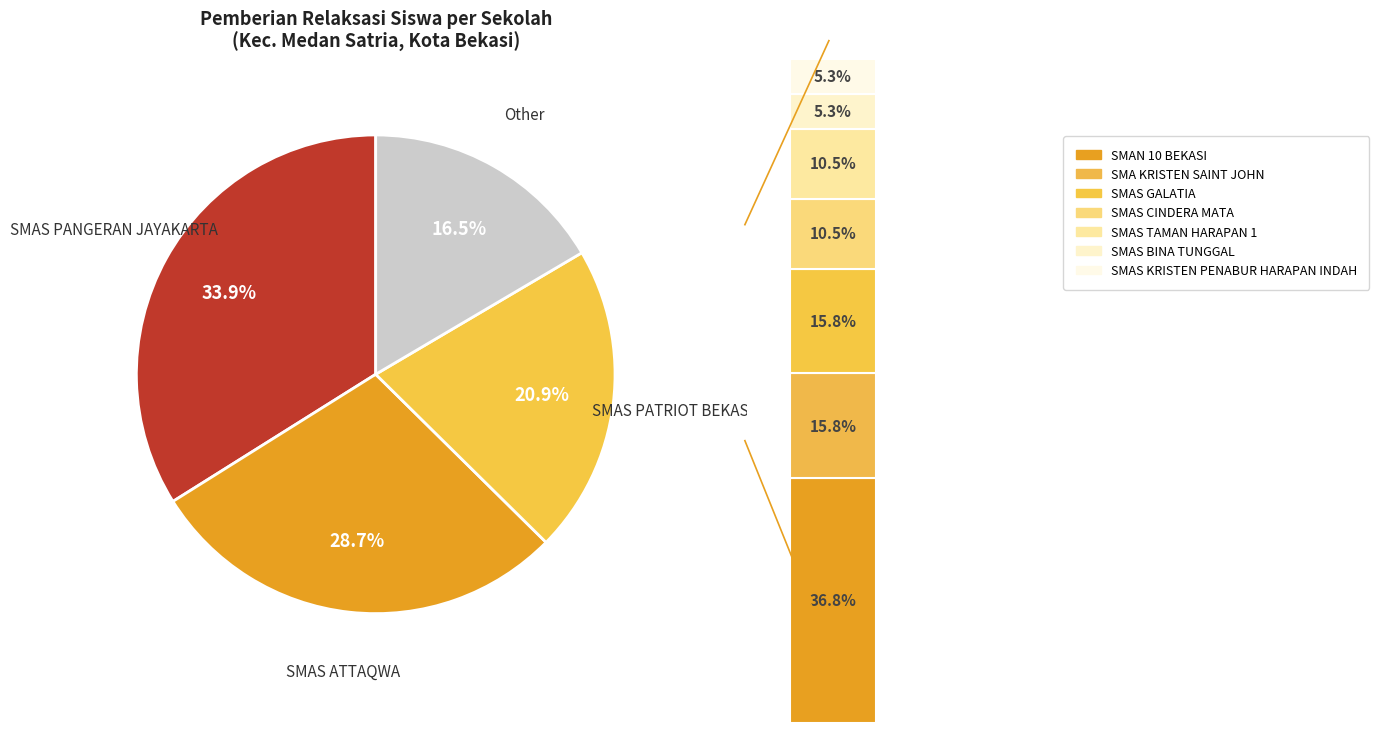

Count the number of slices in the pie.

11